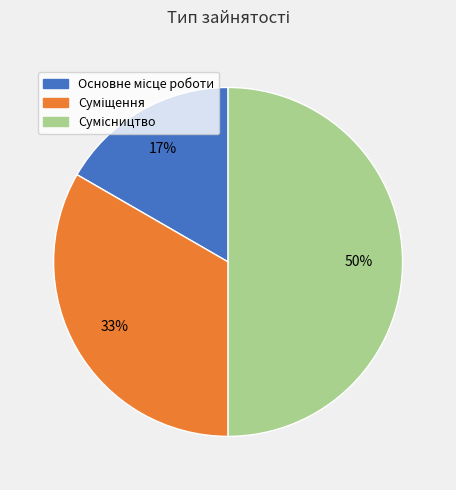

To the nearest percent, what is the difference between the largest and smallest slice percentages?

33%